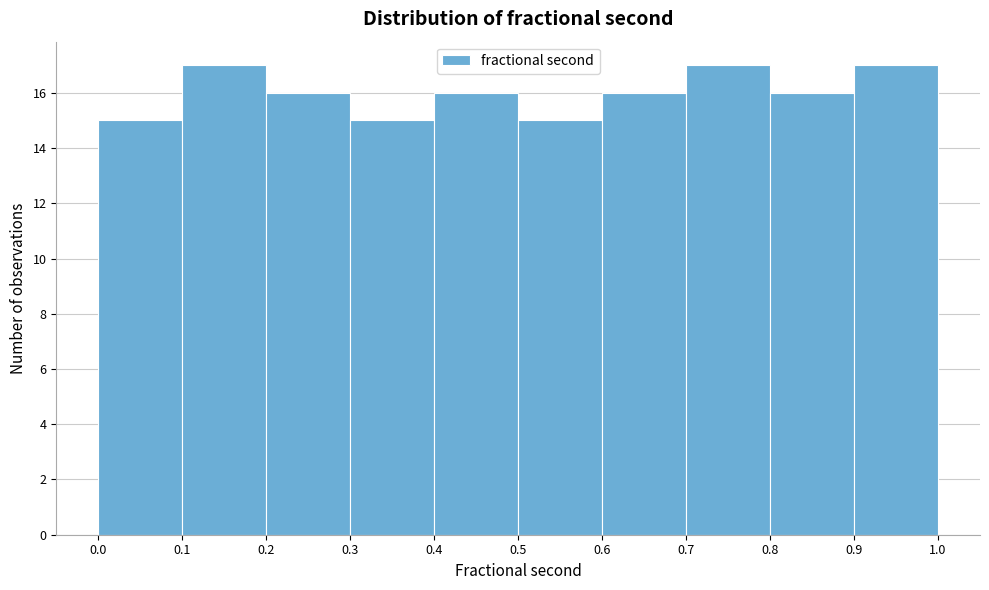

Reading left to right, transcribe this chart: for each bar, give the range it covers on the x-axis and its height. The values are not printed on the chart, so give them approximately, as read against the axis.

0.0 to 0.1: 15
0.1 to 0.2: 17
0.2 to 0.3: 16
0.3 to 0.4: 15
0.4 to 0.5: 16
0.5 to 0.6: 15
0.6 to 0.7: 16
0.7 to 0.8: 17
0.8 to 0.9: 16
0.9 to 1.0: 17